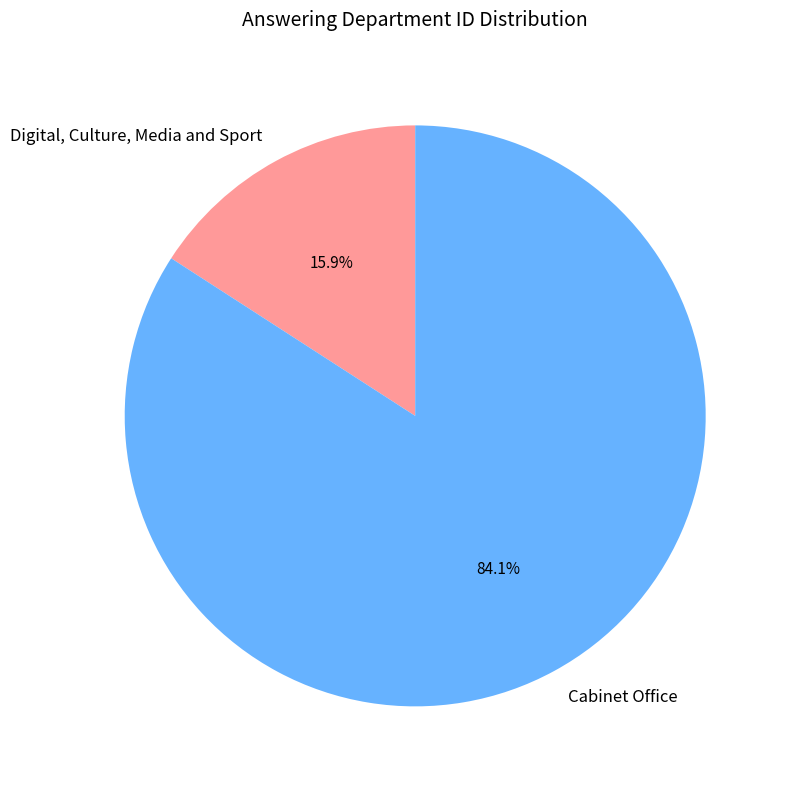

To the nearest percent, what portion does Digital, Culture, Media and Sport represent?

16%